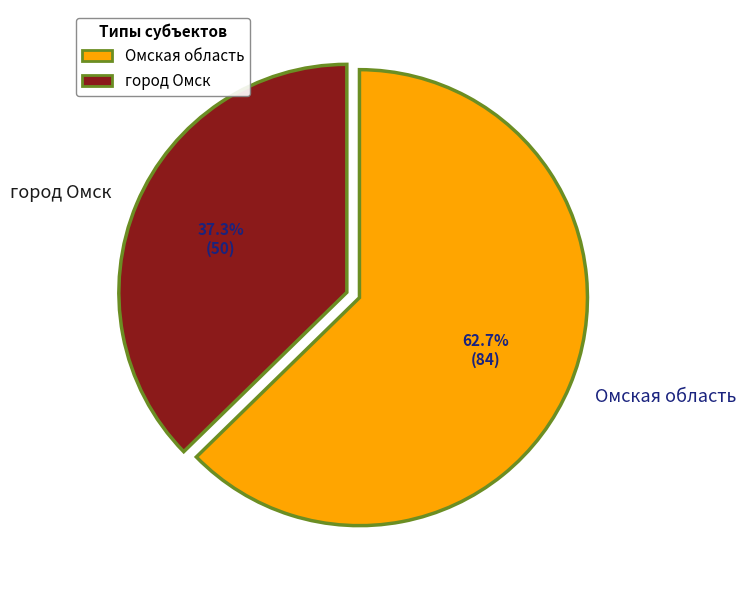

What is the ratio of the value at город Омск to the value at Омская область?

0.6